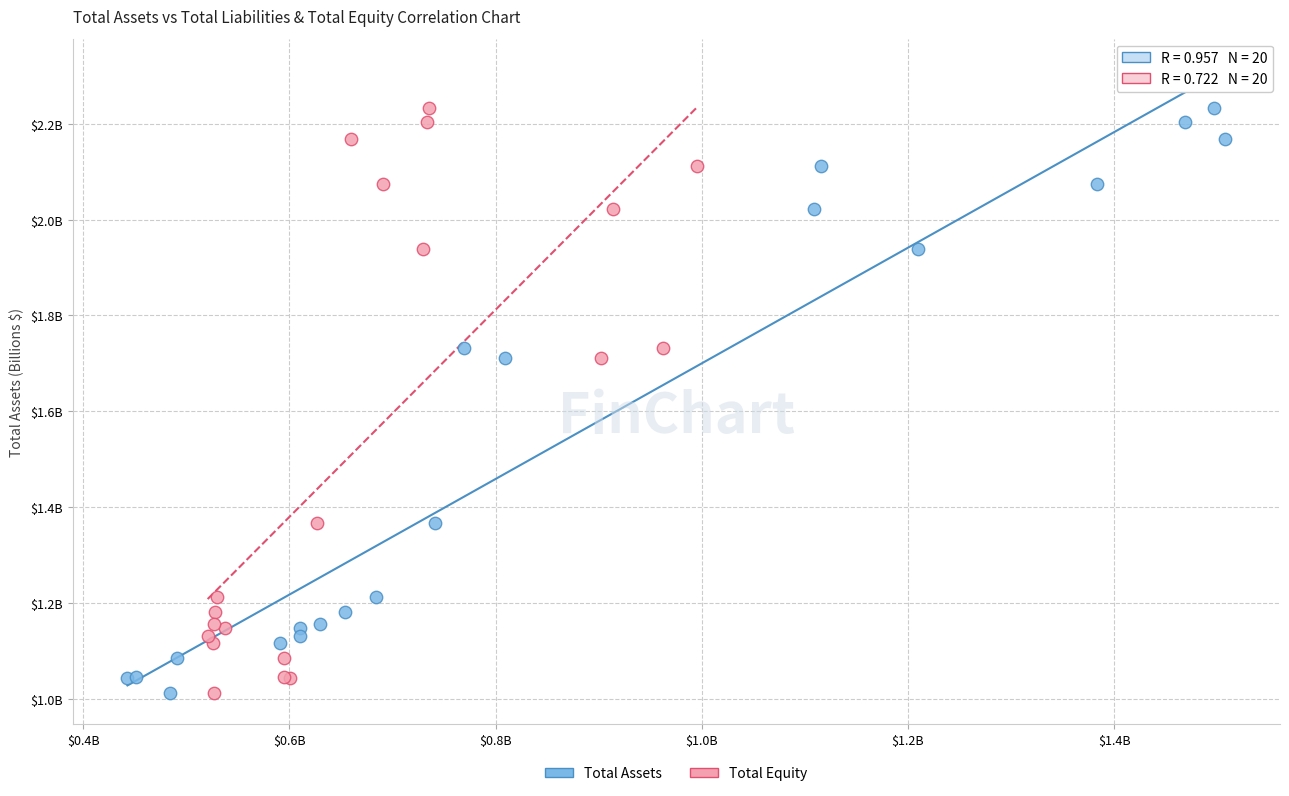

What are all the series names shown in the legend?

Total Assets, Total Equity